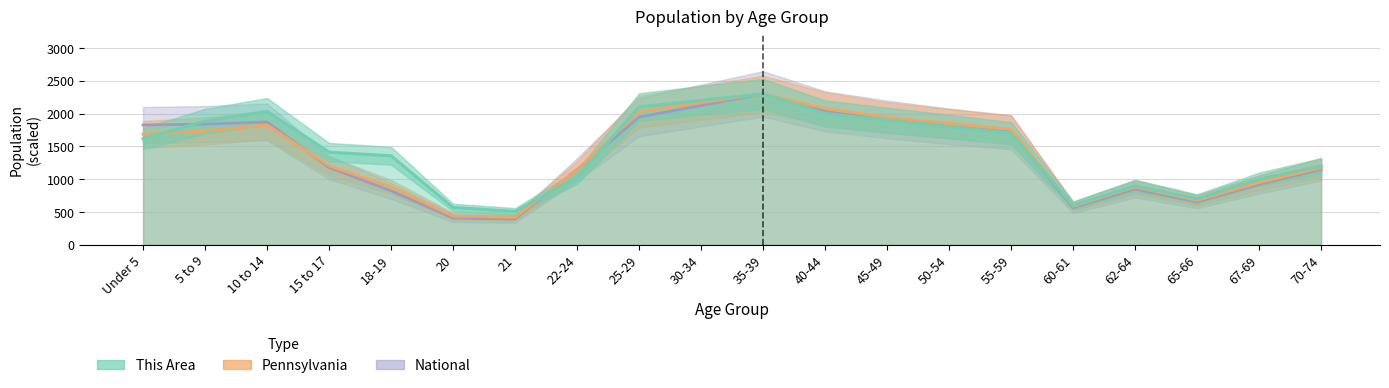

How many data points does each series have?

20